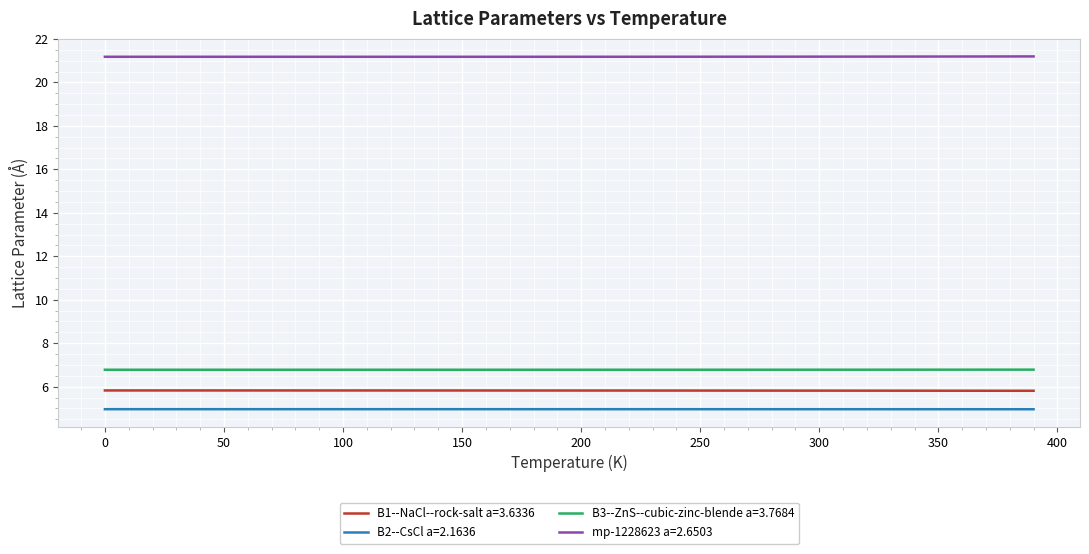

True or false: B2--CsCl a=2.1636 and B3--ZnS--cubic-zinc-blende a=3.7684 cross at least once.

False